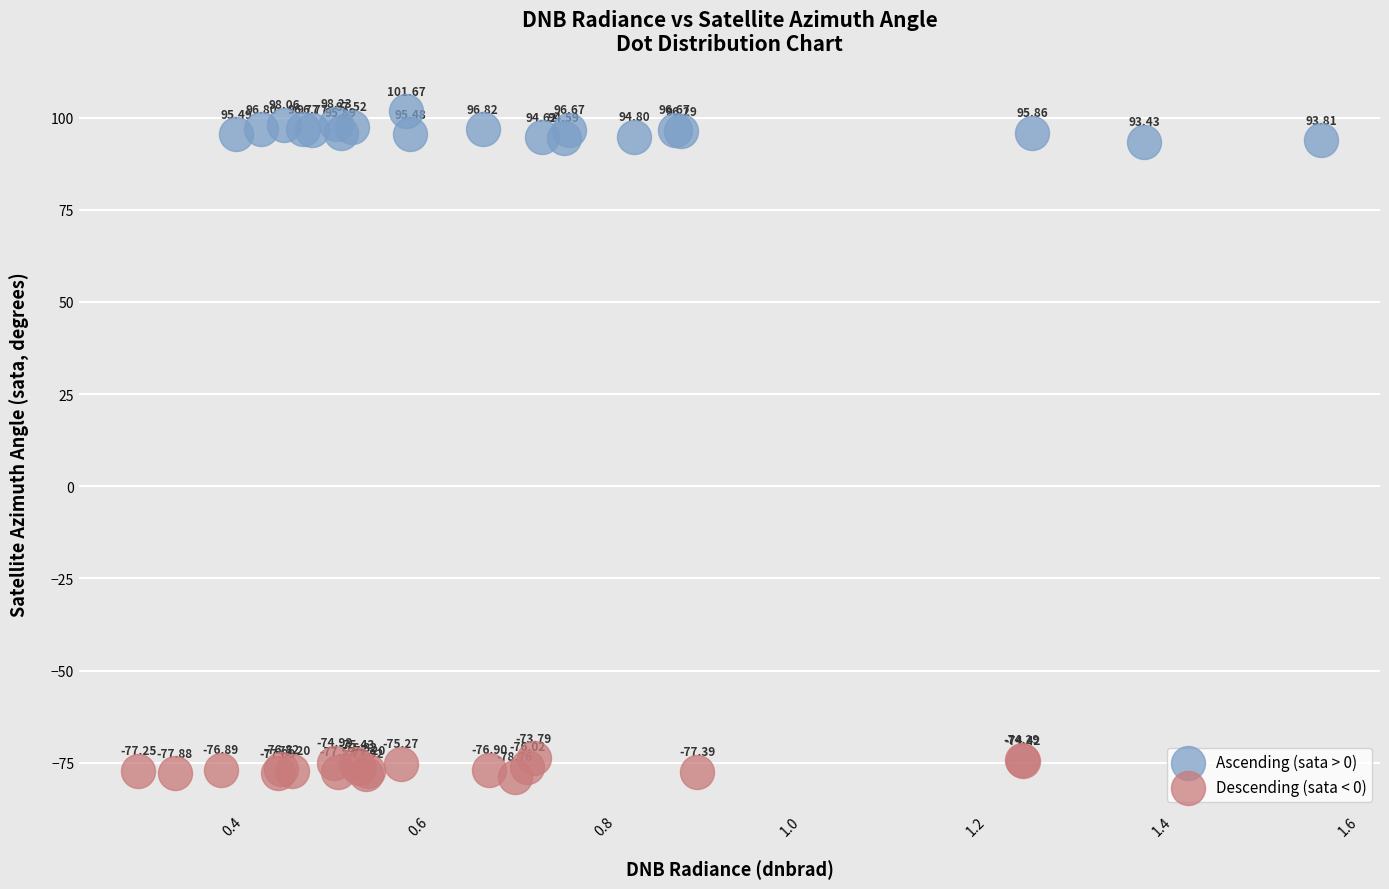

Which series contains the highest Y value?

Ascending (sata > 0)